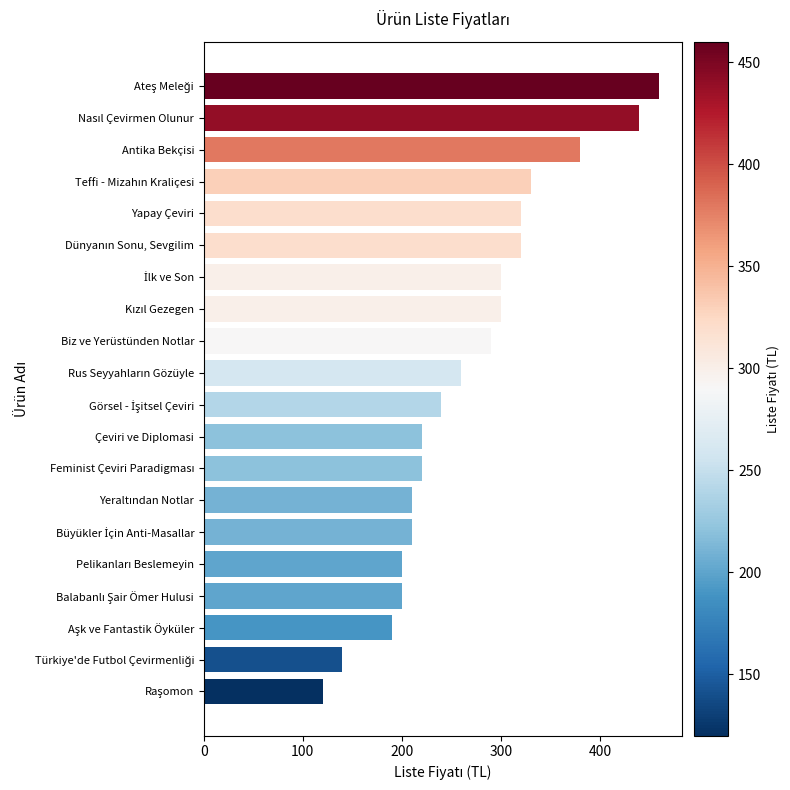

At which label is the value closest to 290?

Biz ve Yerüstünden Notlar